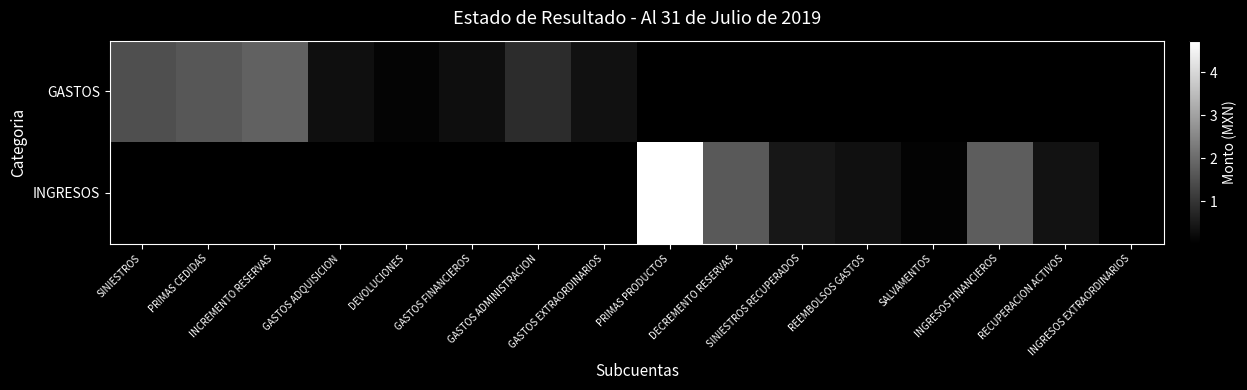

List the series in order of their peak value, lowest first.

GASTOS, INGRESOS